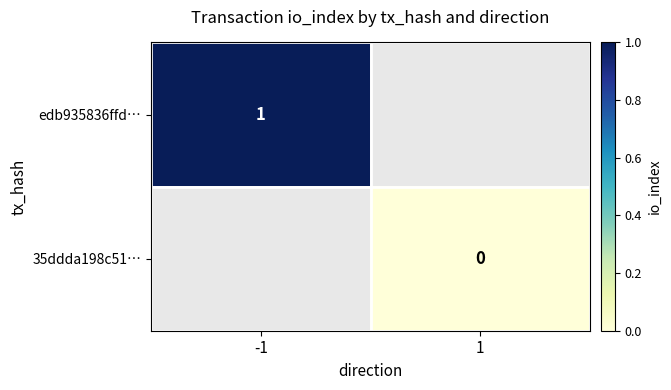

Is the value of edb935836ffd… at -1 greater than the value of 35ddda198c51… at 1?

Yes